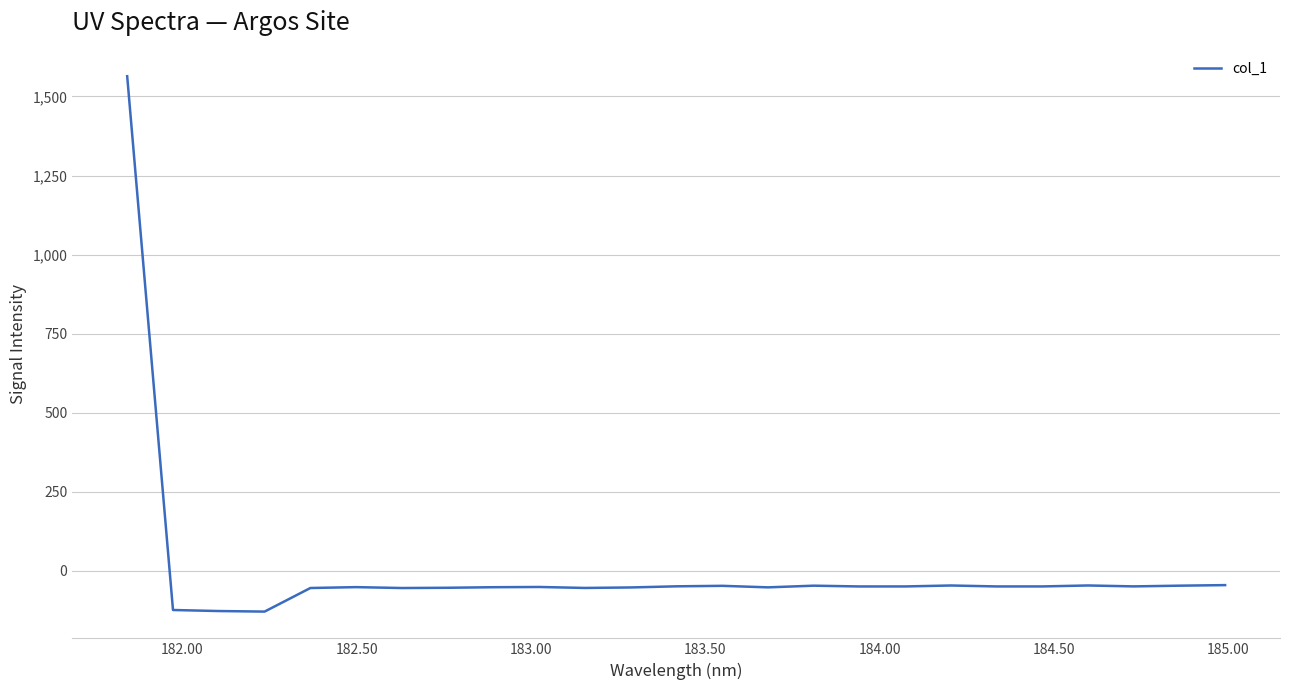

What is the maximum value shown in the chart?

1564.1